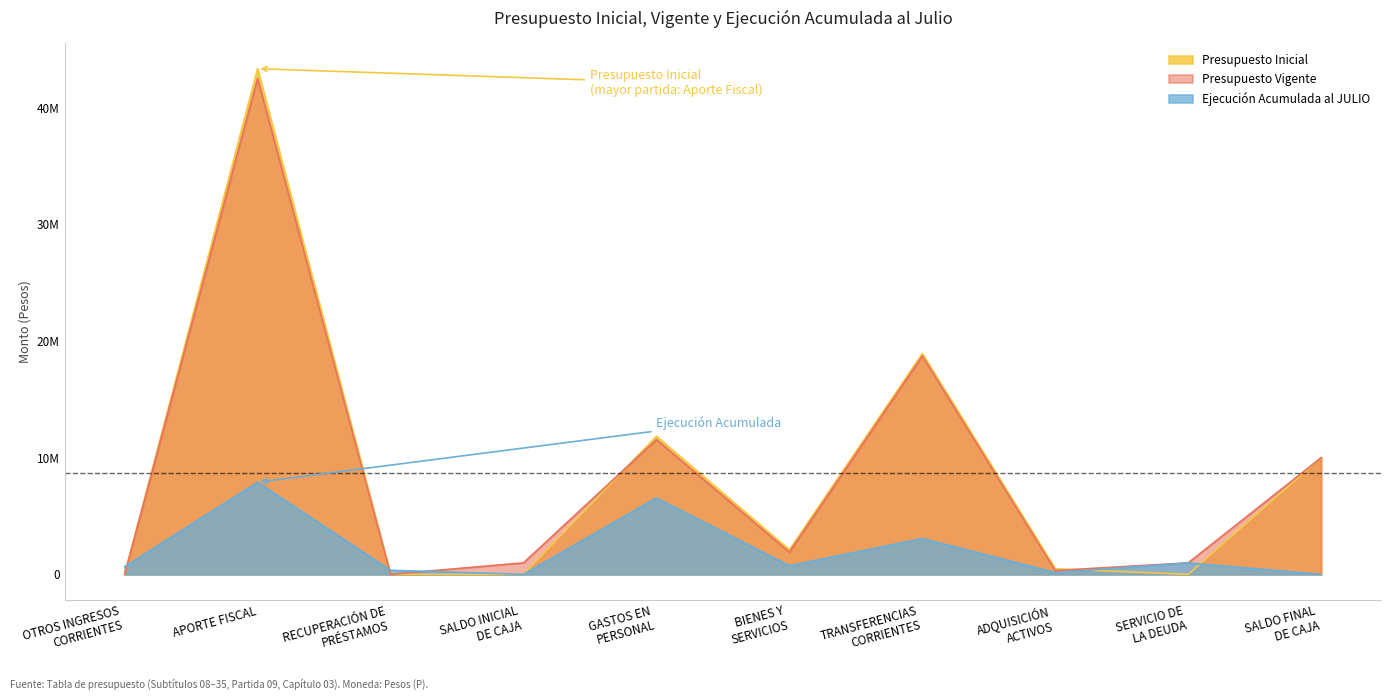

How many data points in Presupuesto Vigente are above 1900717?

4